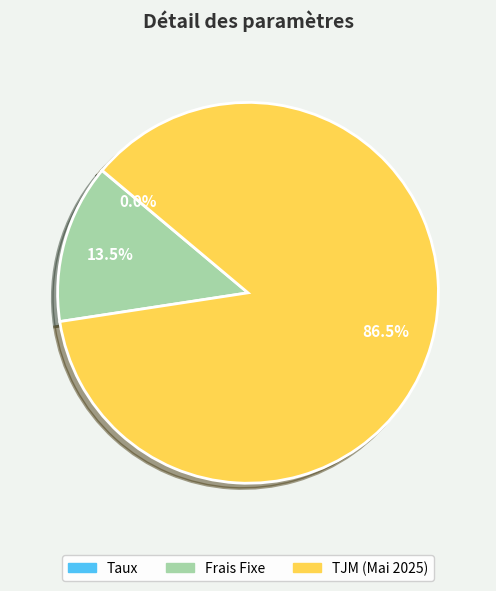

How much of the chart is everything except TJM (Mai 2025)?

13.5%